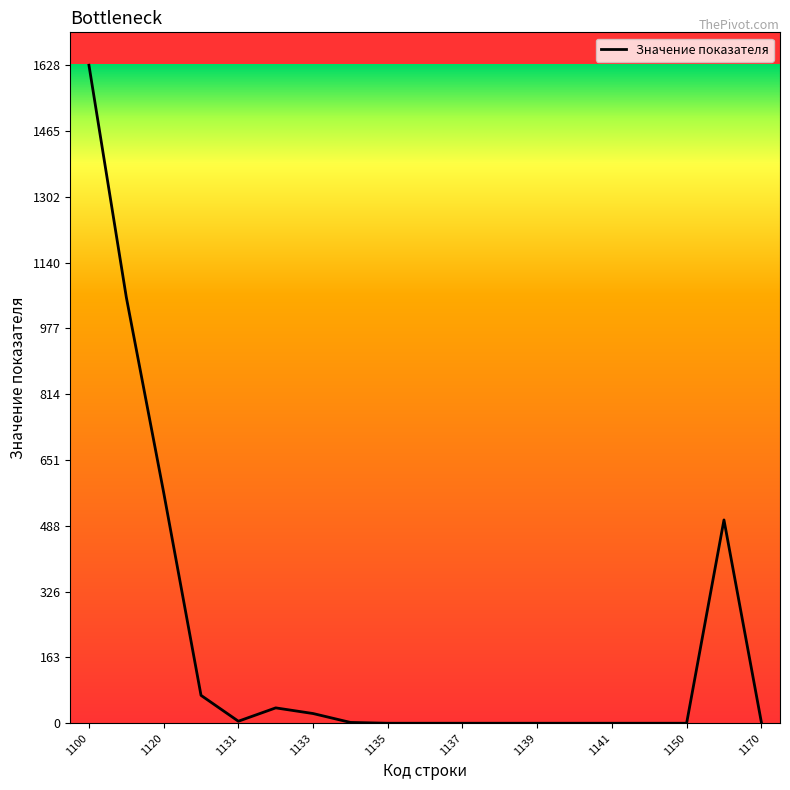

What is the difference between the maximum and minimum values?

1628